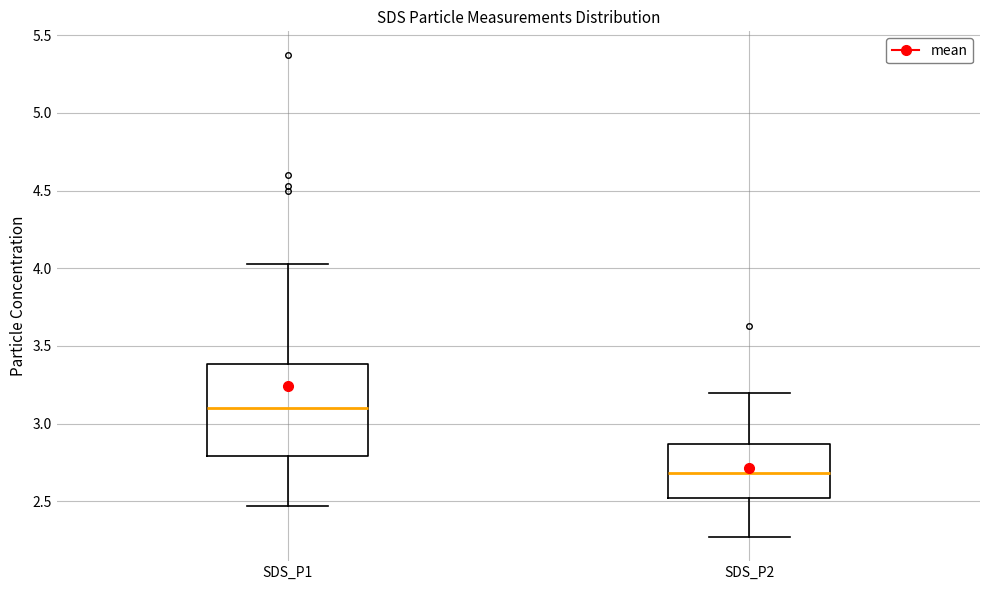

Reading left to right, read every box against the y-axis: the position of its median line, the range the box covers, and the ends of its whiskers. The values are not printed on the chart, so give them approximately, as read against the axis.

SDS_P1: median 3.10, box 2.80 to 3.40, whiskers 2.45 to 4.05
SDS_P2: median 2.70, box 2.50 to 2.85, whiskers 2.25 to 3.20